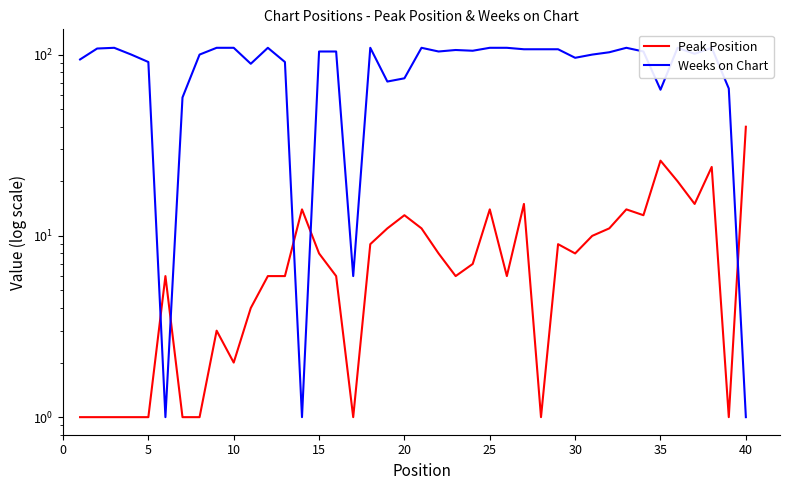

In Weeks on Chart, how many points are lower than both neighbors (excluding endpoints)?

10